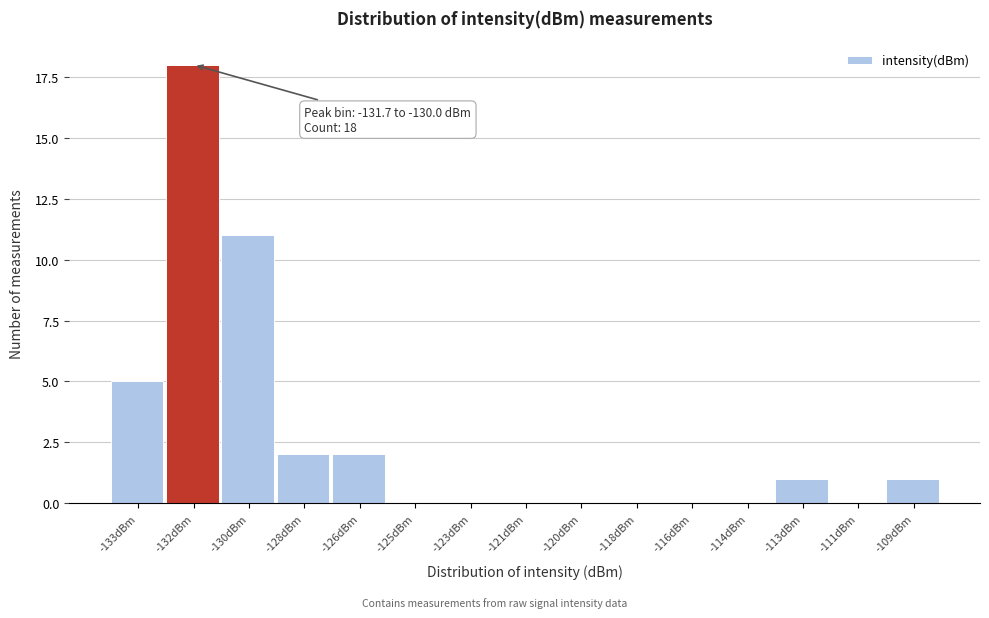

Reading left to right, list all the values displayed in this chart.

-133dBm=5	-132dBm=18	-130dBm=11	-128dBm=2	-126dBm=2	-125dBm=0	-123dBm=0	-121dBm=0	-120dBm=0	-118dBm=0	-116dBm=0	-114dBm=0	-113dBm=1	-111dBm=0	-109dBm=1